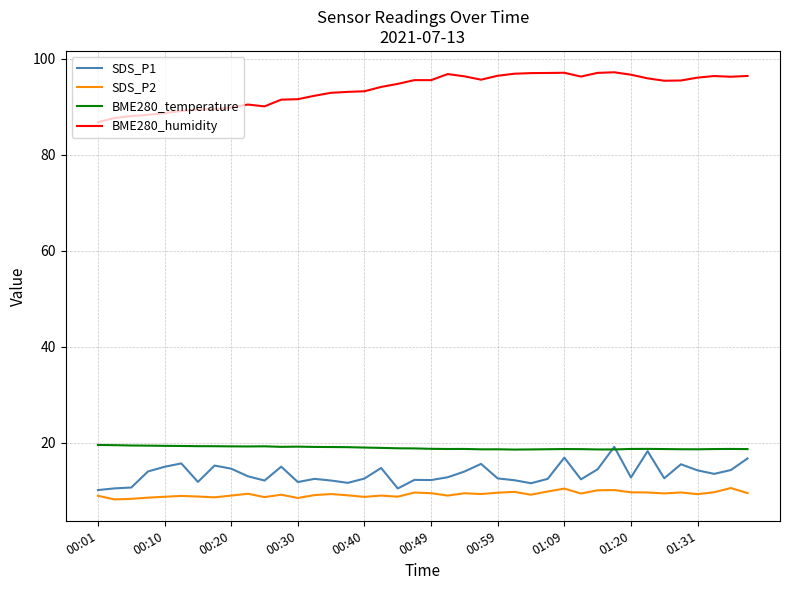

True or false: SDS_P2 and SDS_P1 intersect in this chart.

False